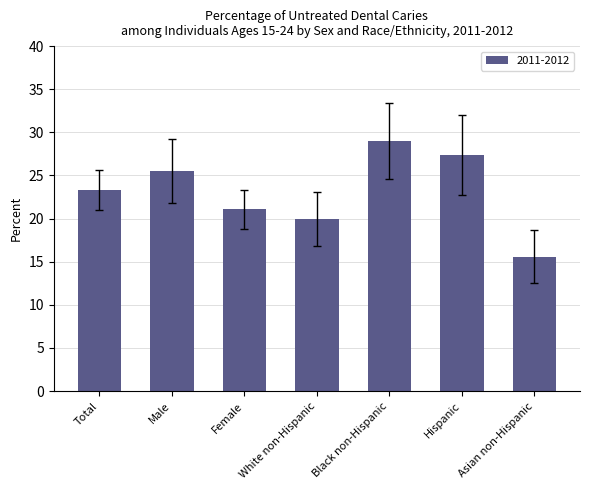

Which has a higher value, White non-Hispanic or Asian non-Hispanic?

White non-Hispanic